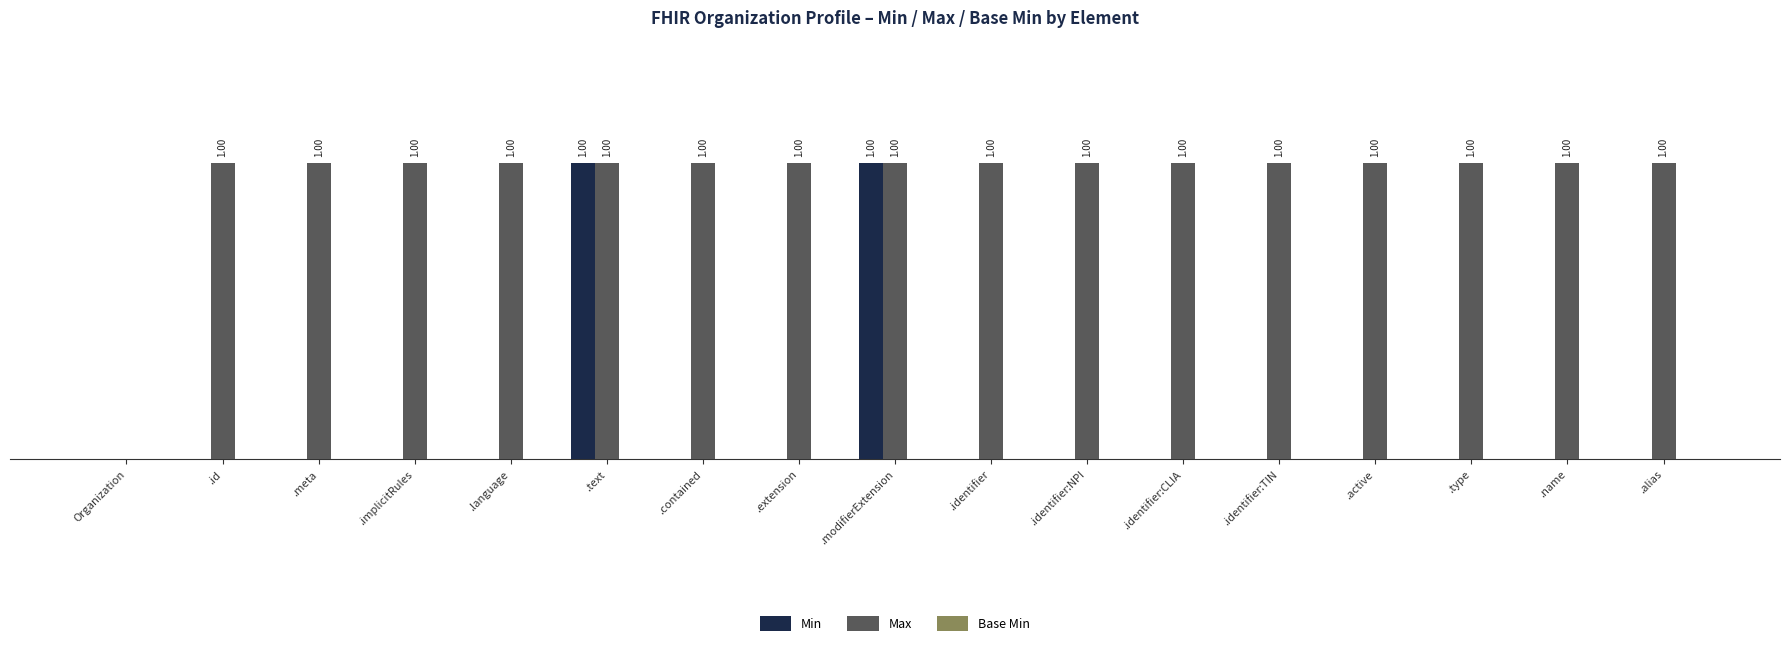

Is the value of Min at .identifier:NPI greater than the value of Max at .identifier:CLIA?

No